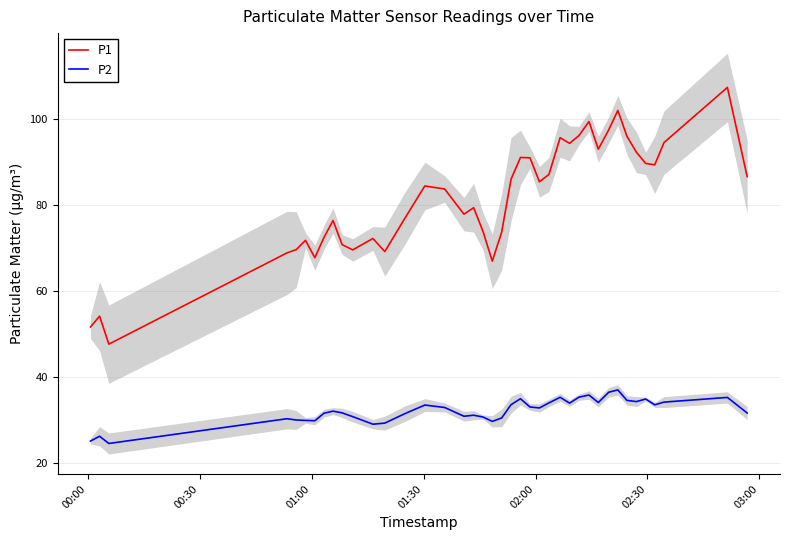

What is the maximum value for P1?

107.2